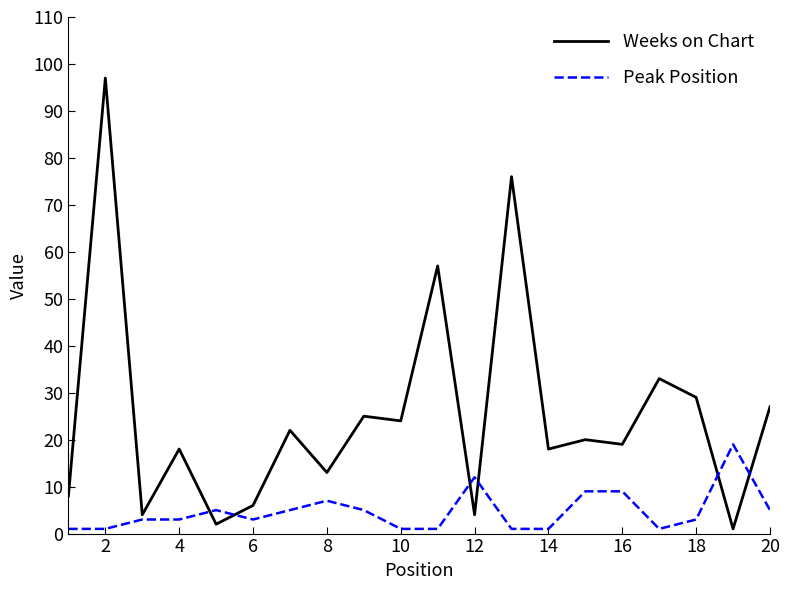

List the series in order of their overall mean, lowest first.

Peak Position, Weeks on Chart